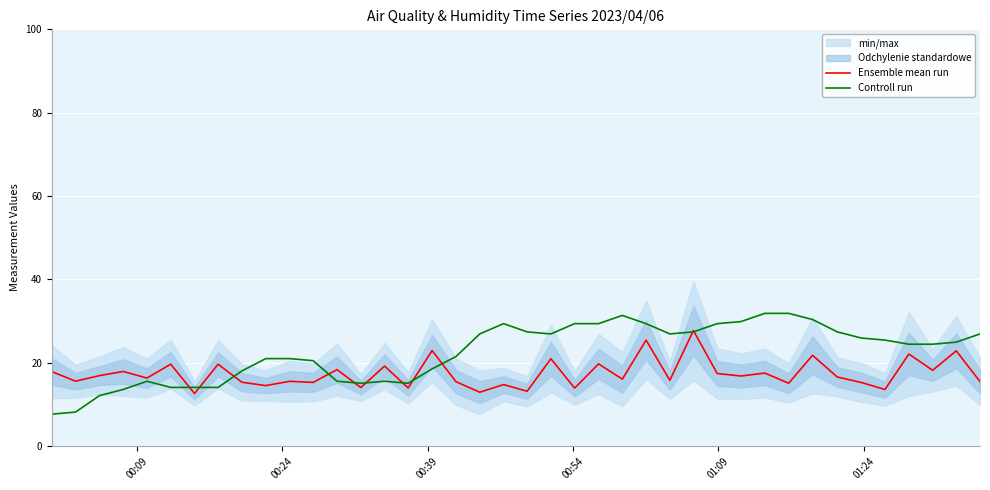

What is the maximum value for Ensemble mean run?

27.7